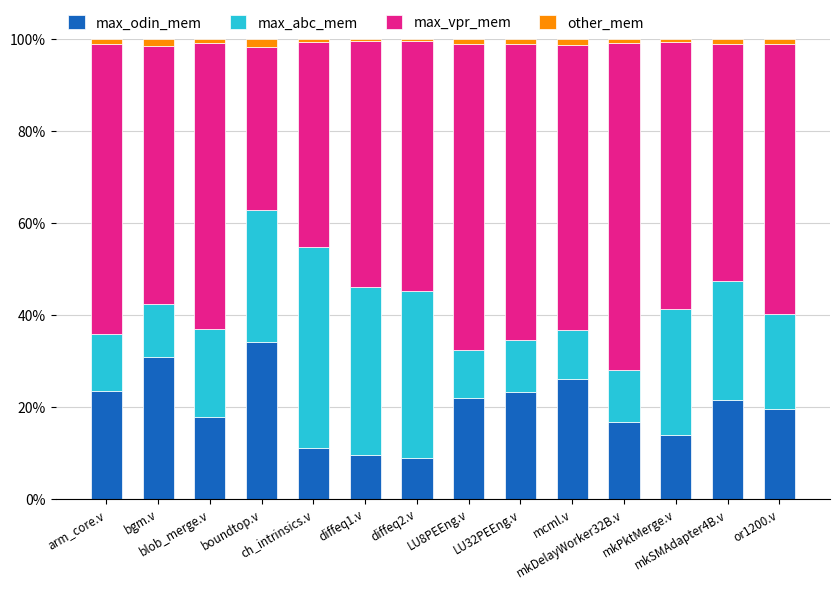

What is the sum of all max_odin_mem values?

277.5